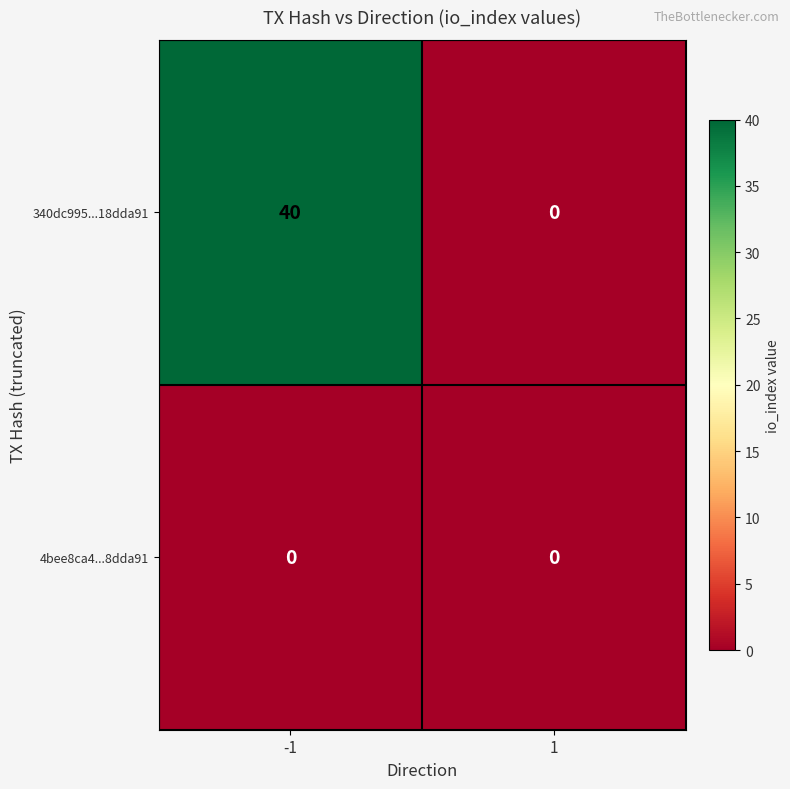

Rank the series by their average value, from lowest to highest.

4bee8ca4...8dda91, 340dc995...18dda91